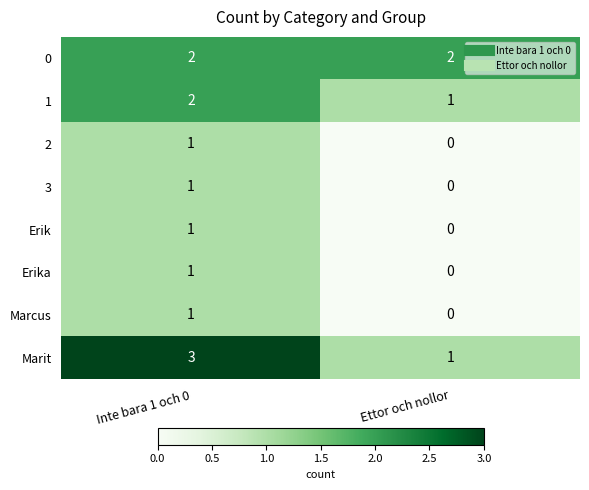

Which series has the widest spread of values?

Marit